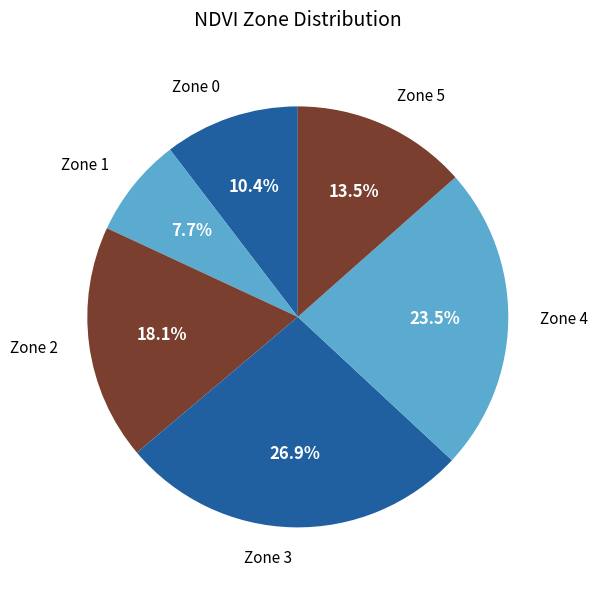

To the nearest percent, what is the combined percentage of Zone 4 and Zone 3?

50%